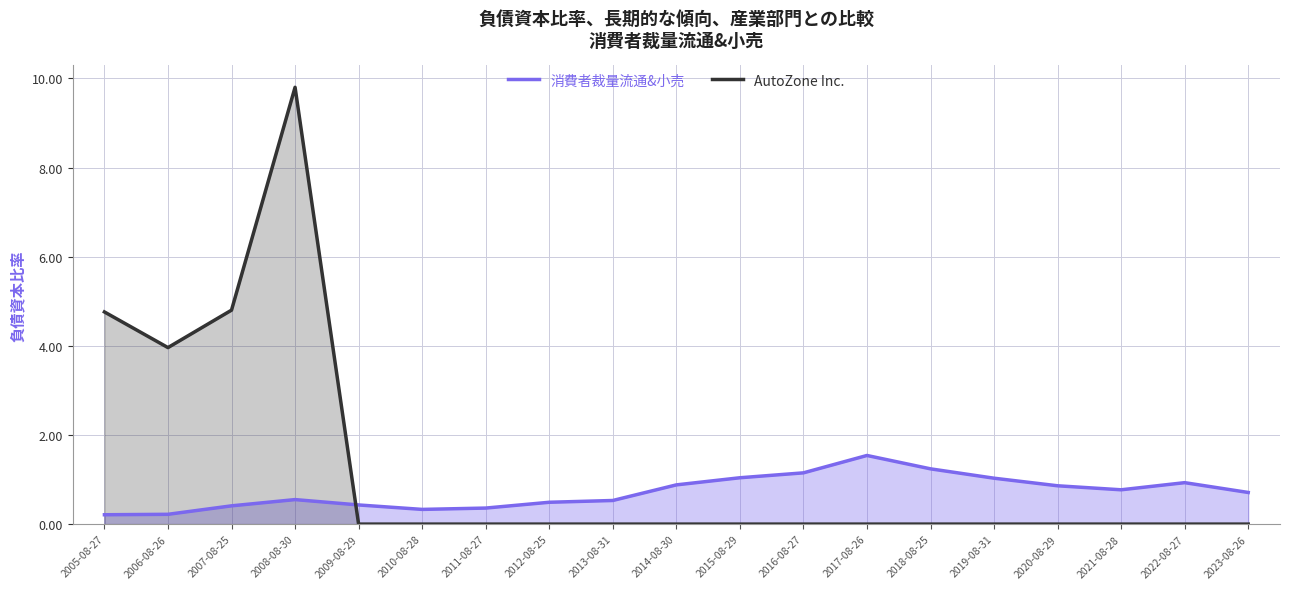

Between which two adjacent categories do 消費者裁量流通&小売 and AutoZone Inc. first intersect?

2008-08-30 and 2009-08-29